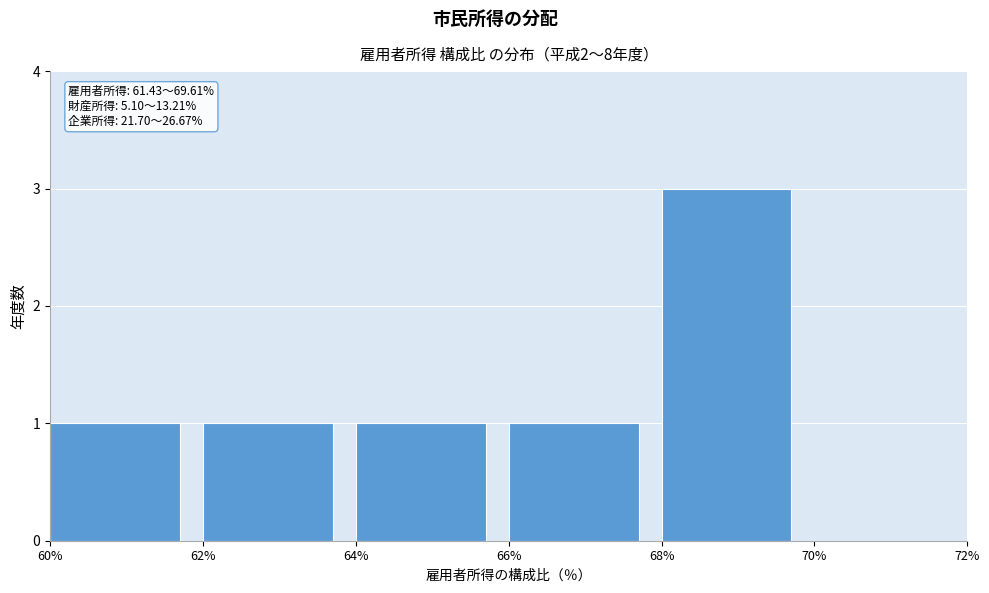

Over which range of the x-axis is the bar tallest?

68% to 70%